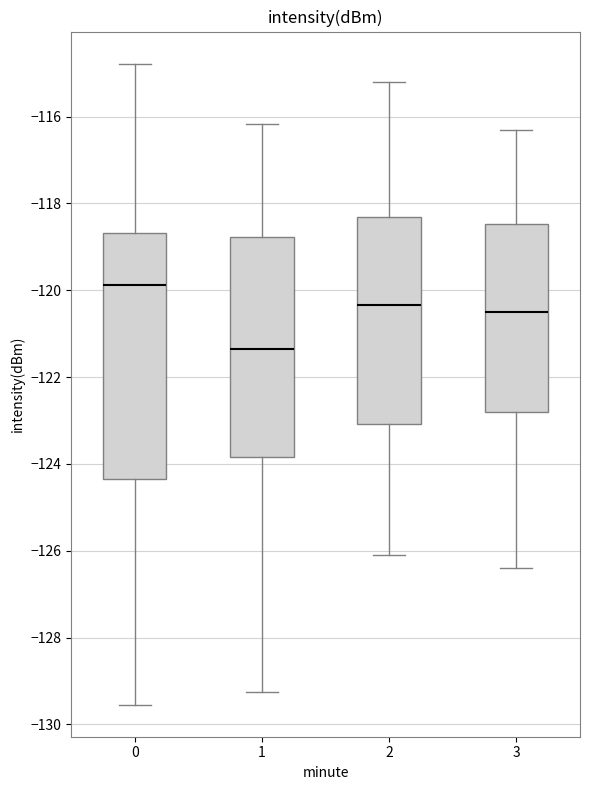

Which box is the tallest, from its lower edge to its upper edge?

0